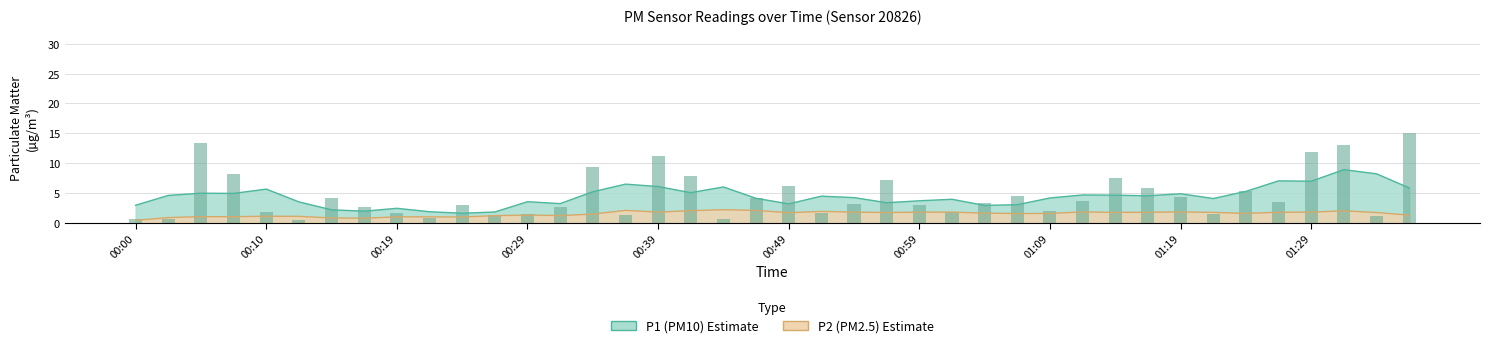

How many data points does each series have?

40